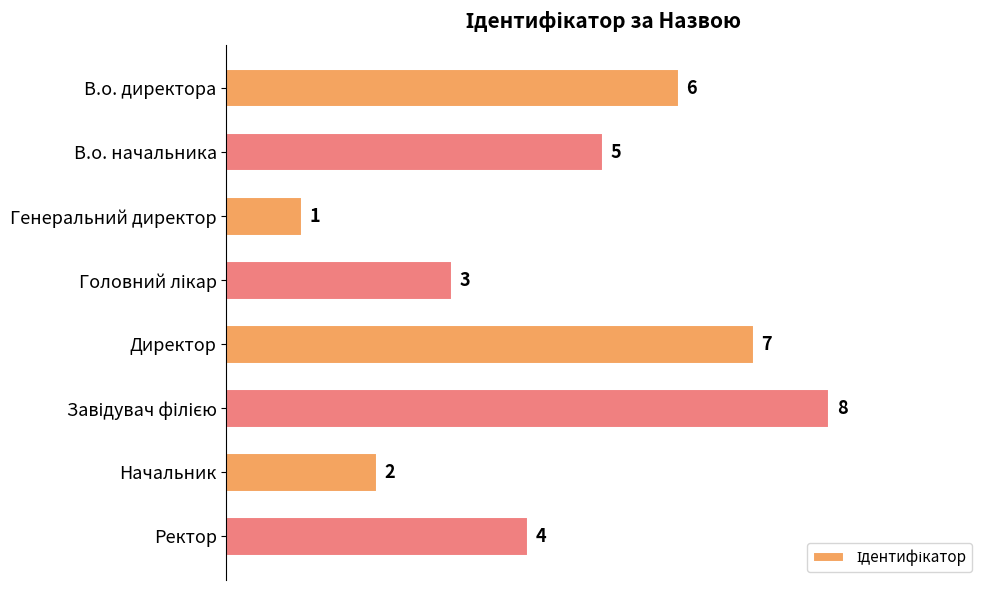

What is the label of the 4th bar from the bottom?

Директор